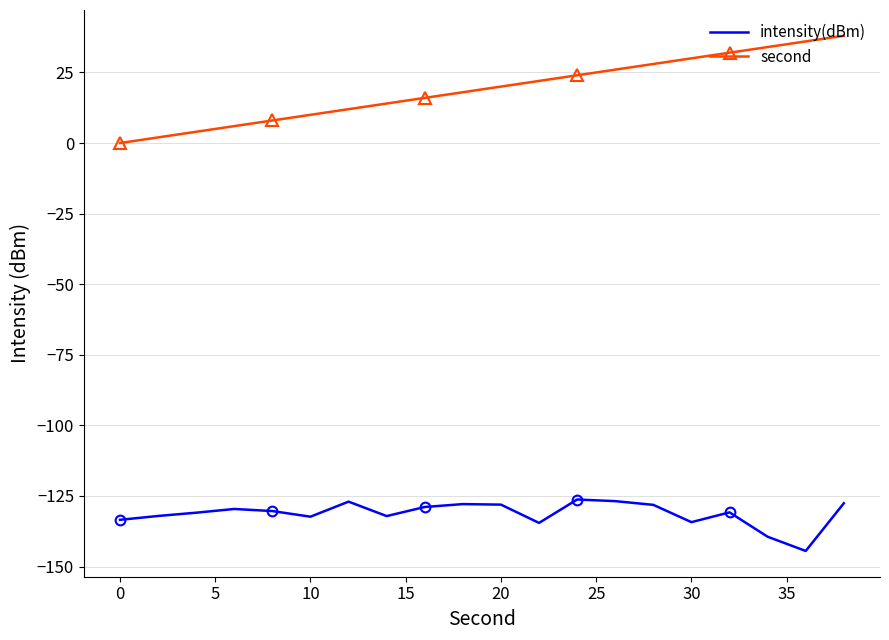

Is it true that intensity(dBm) equals -236.9 at 30?

False